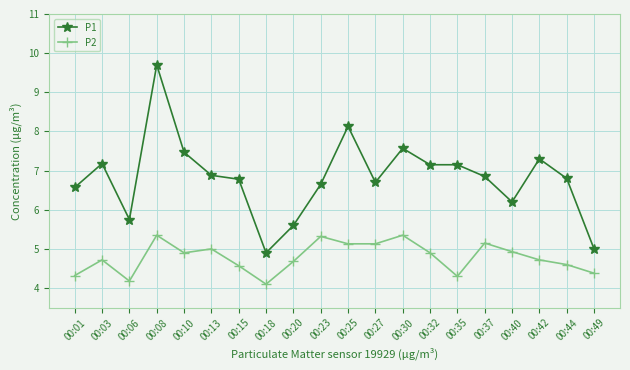

True or false: P2 has more than 1 interior local peaks.

True